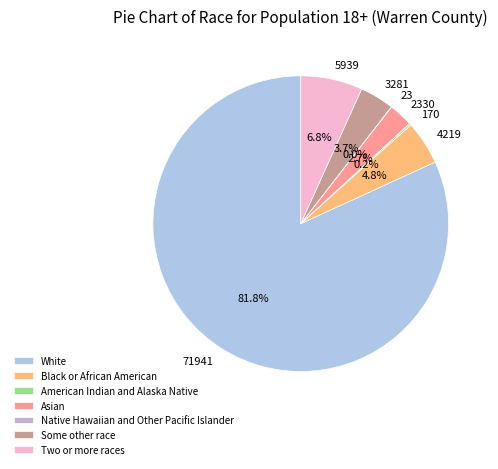

Is it true that White is 82% of the pie?

True